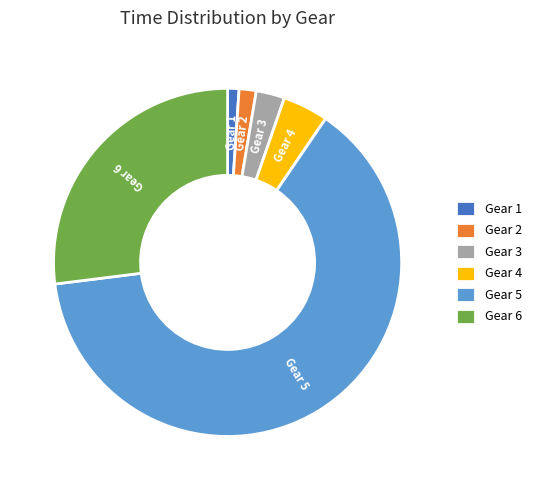

Combined, do Gear 1 and Gear 2 account for over 50%?

No